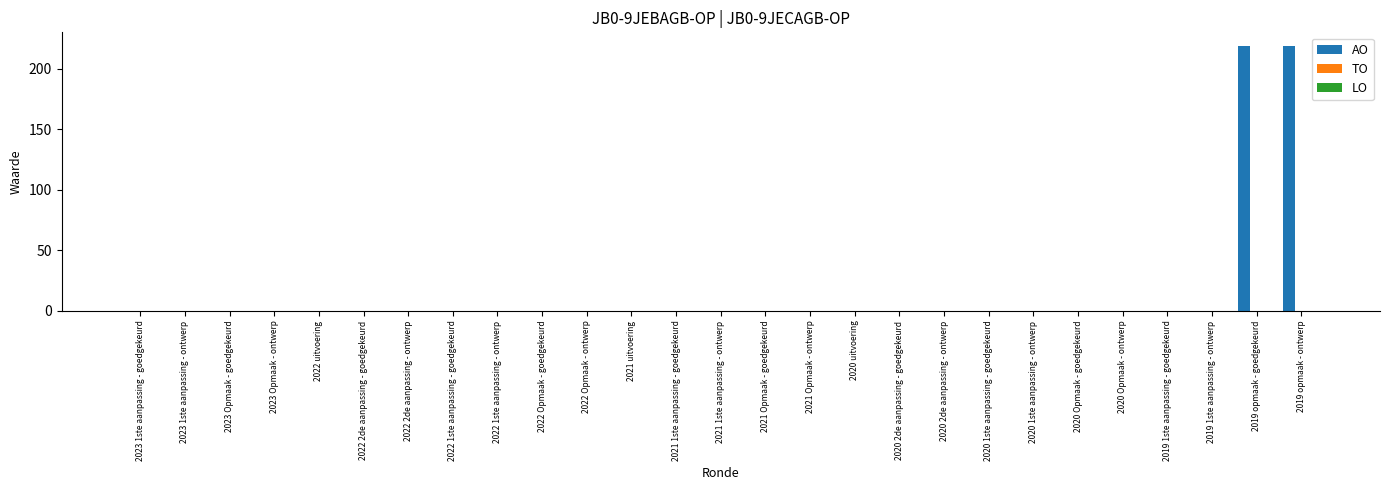

What is the greatest value displayed?

219